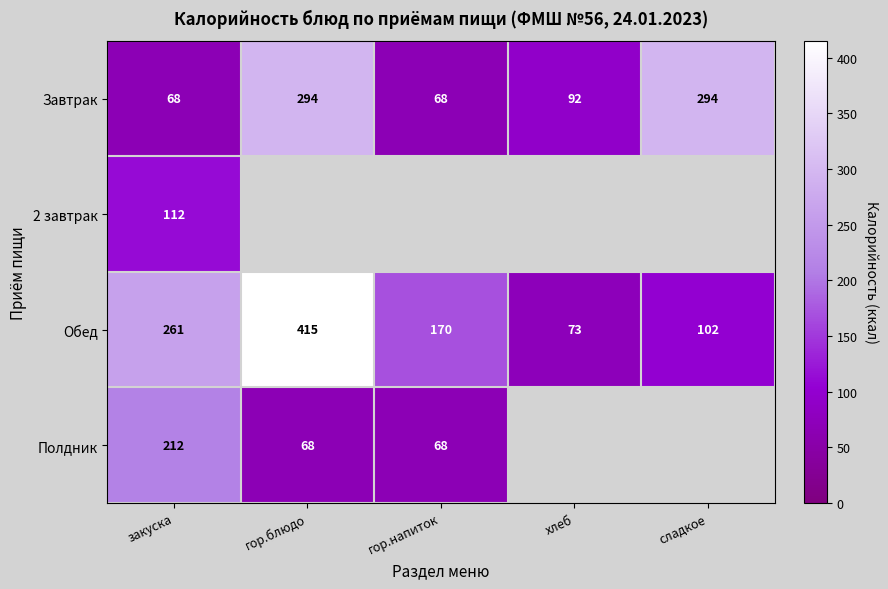

What is the maximum value for Обед?

415